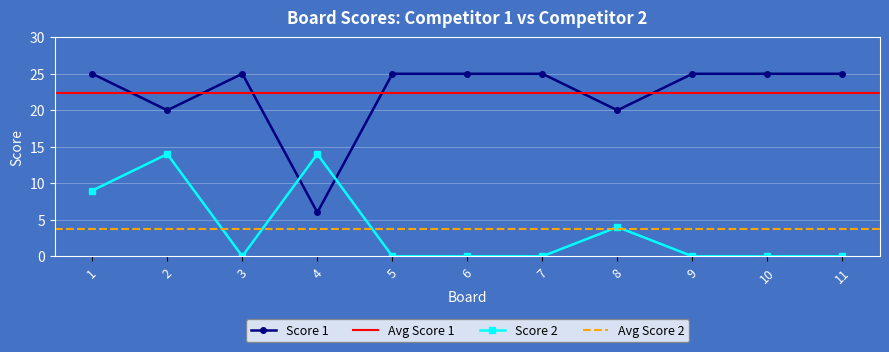

What is the value of the Score 1 point at the 3rd from the left?

25